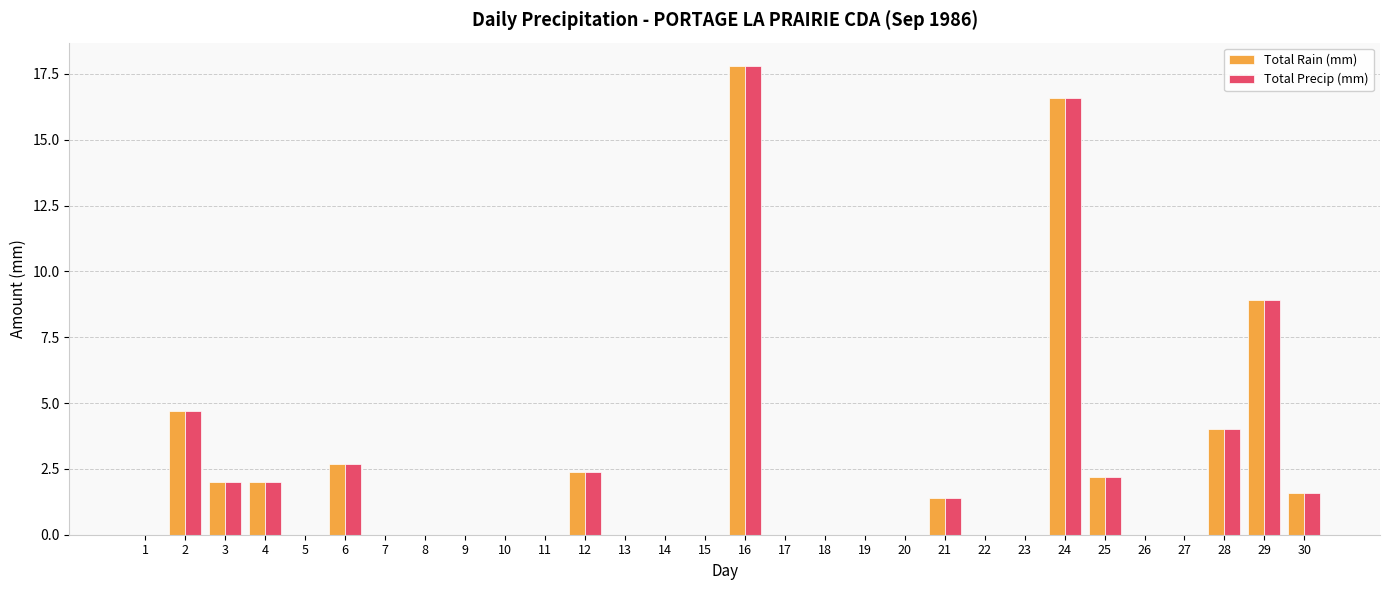

What are all the series names shown in the legend?

Total Rain (mm), Total Precip (mm)